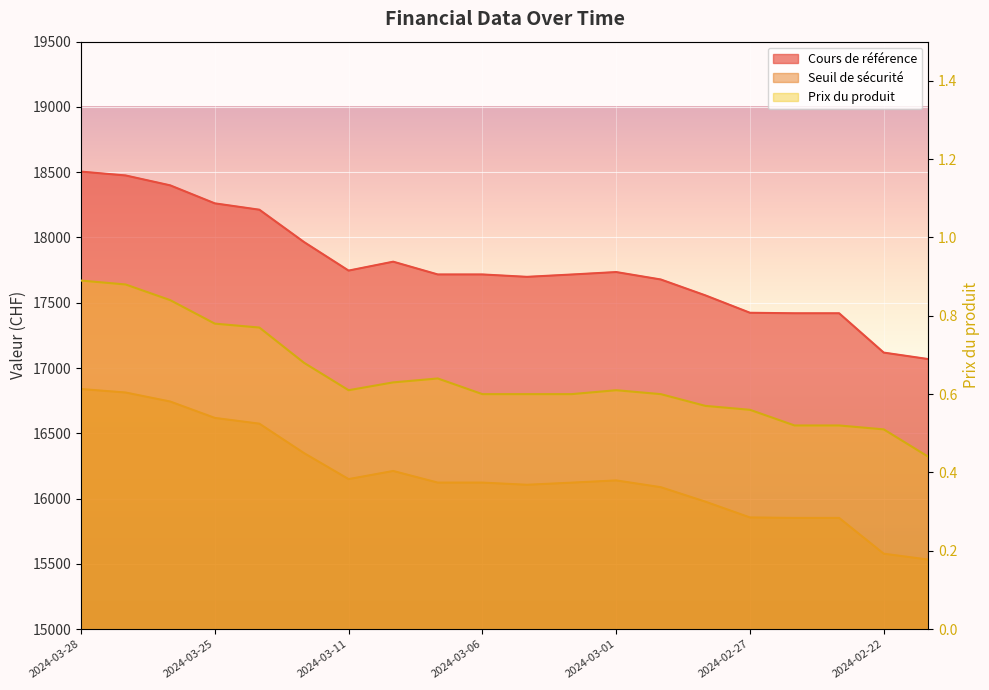

How many values in the Cours de référence series are below 17716?

8